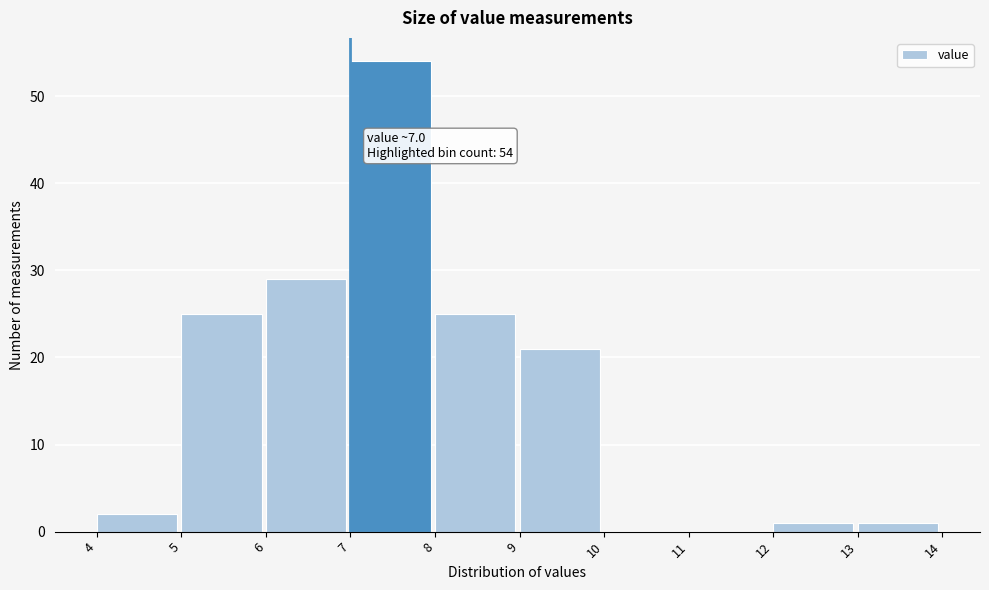

Over which range of the x-axis is the bar tallest?

7 to 8